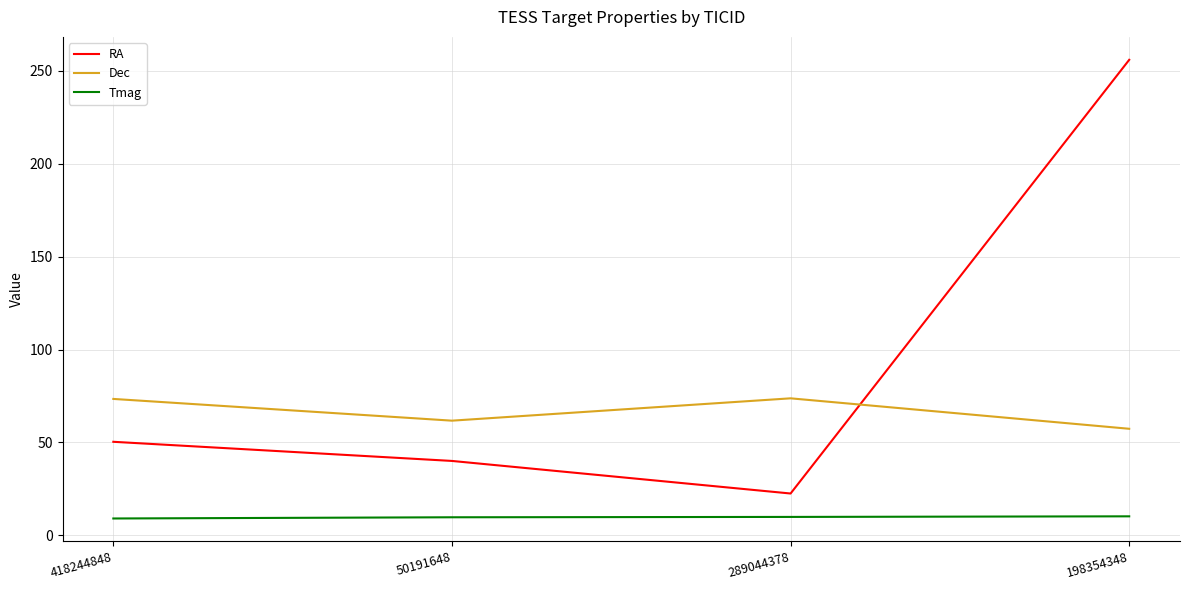

What is the average value of the Dec series?

66.6